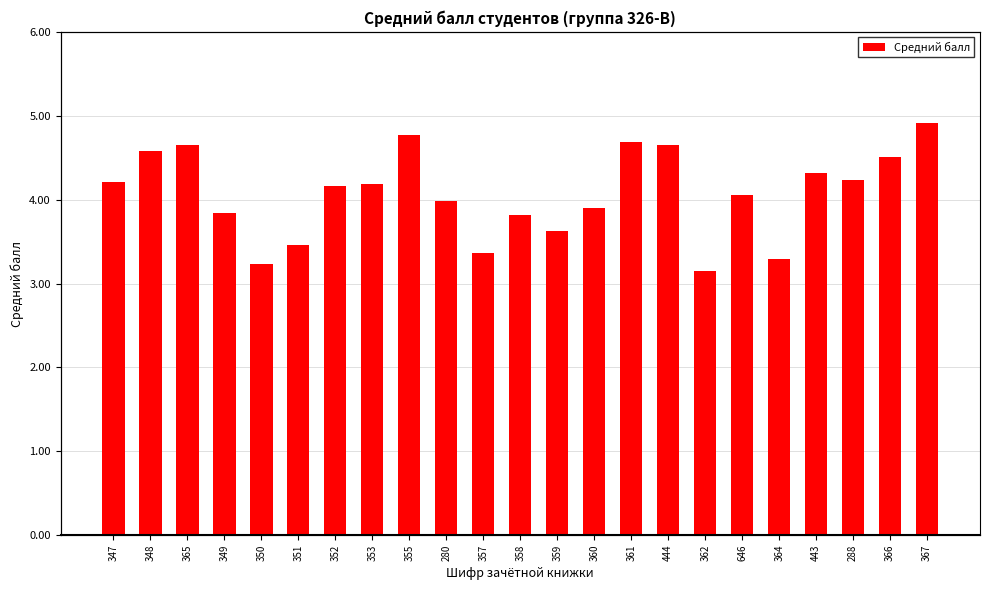

What is the smallest value displayed?

3.1